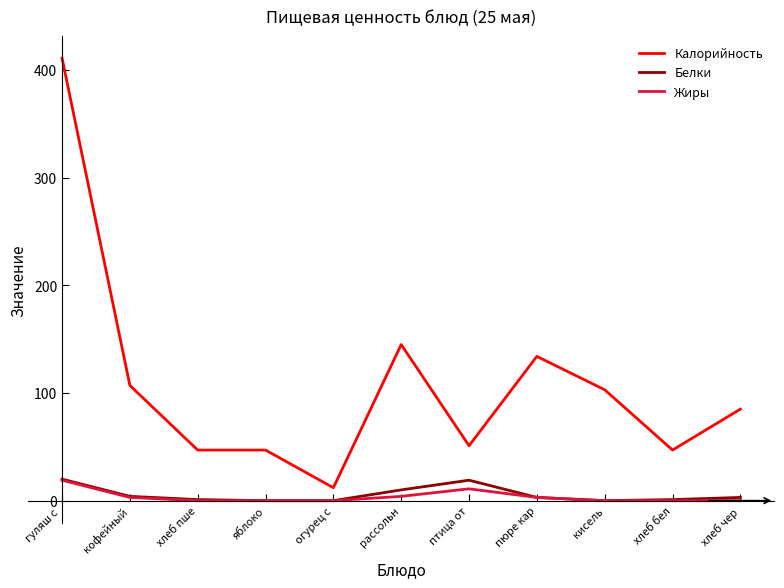

What is the sum of all Жиры values?

40